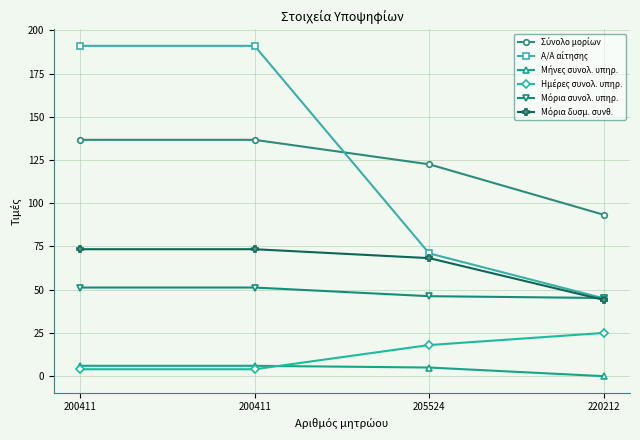

The Α/Α αίτησης series shows 71.0 at 205524. True or false?

True